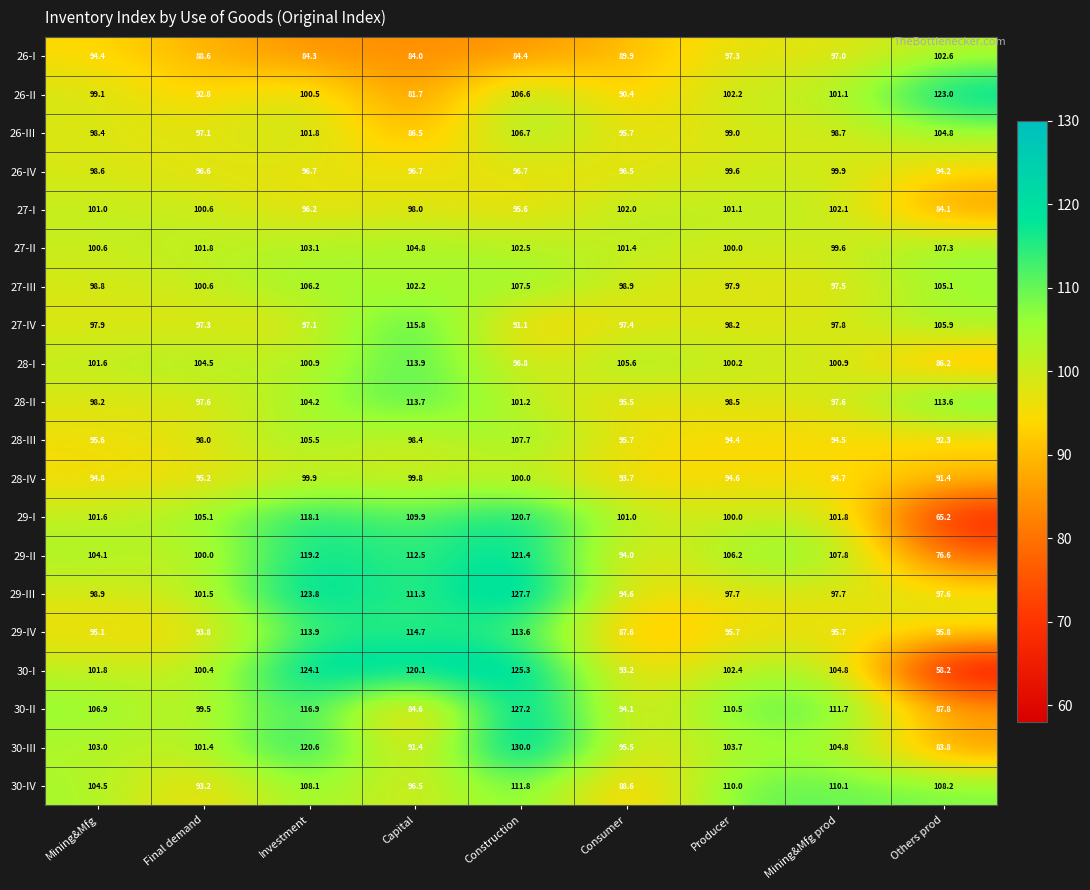

What is the difference between the maximum and minimum values in the 30-II series?

42.6